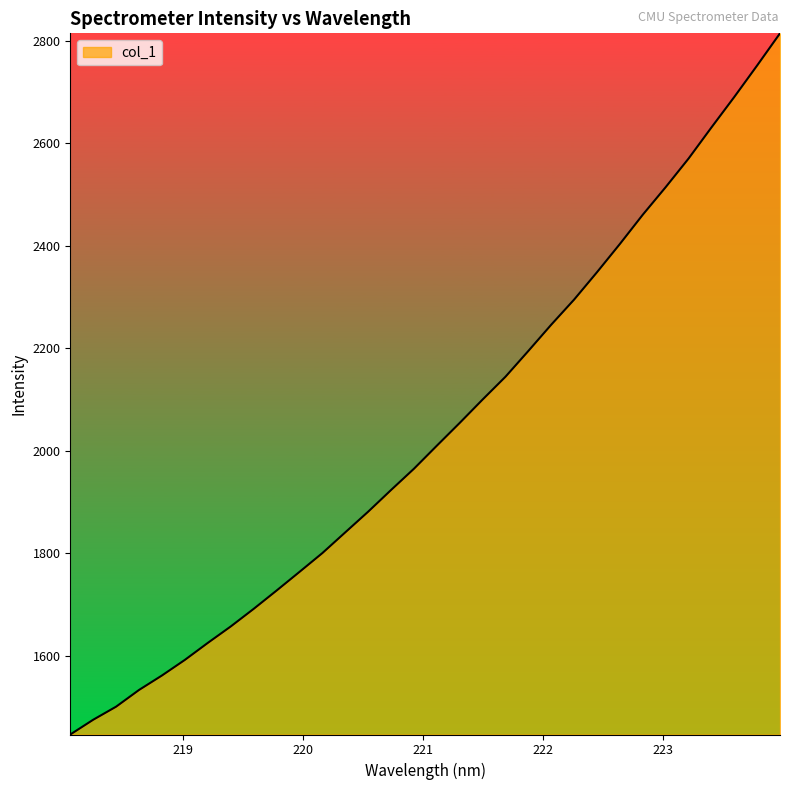

What is the difference between the second highest and second lowest values?

1277.0